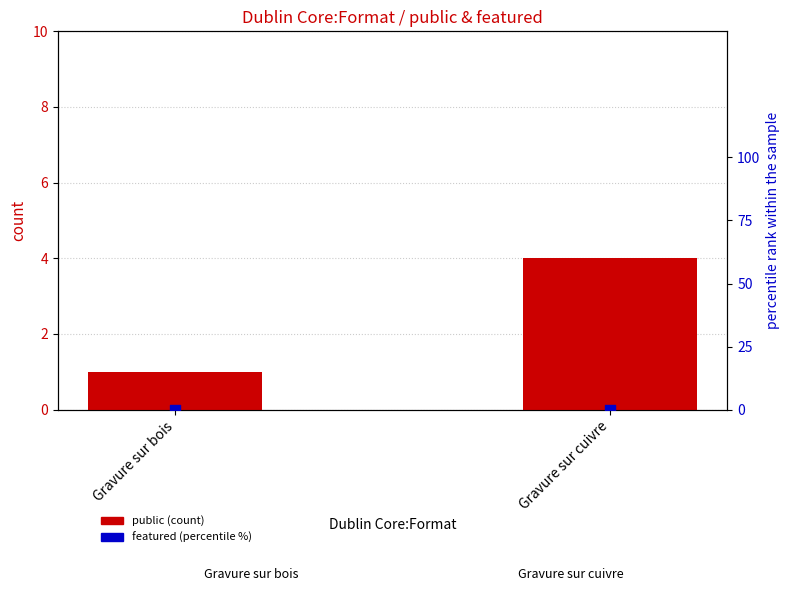

Which series contains the highest Y value?

public (count)